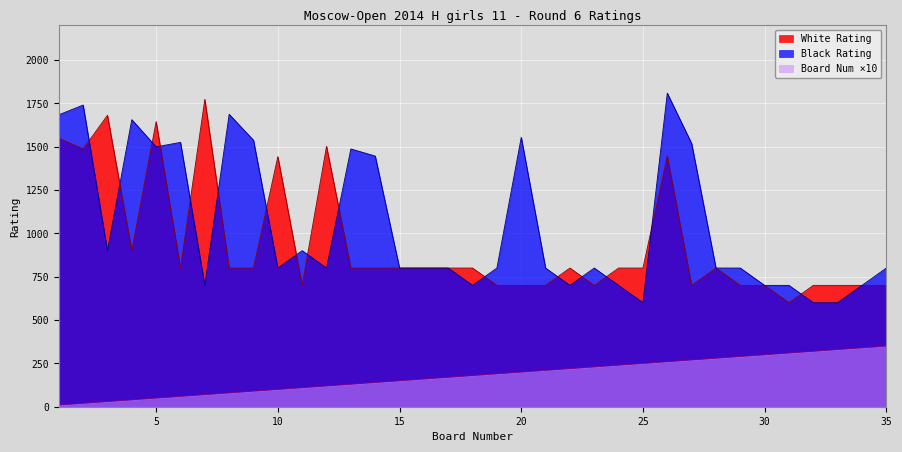

Does the chart display data point markers on the line(s)?

No